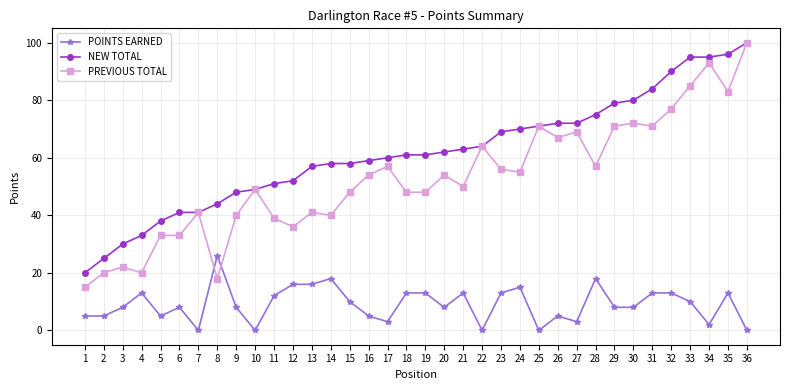

List the series in order of their overall mean, lowest first.

POINTS EARNED, PREVIOUS TOTAL, NEW TOTAL